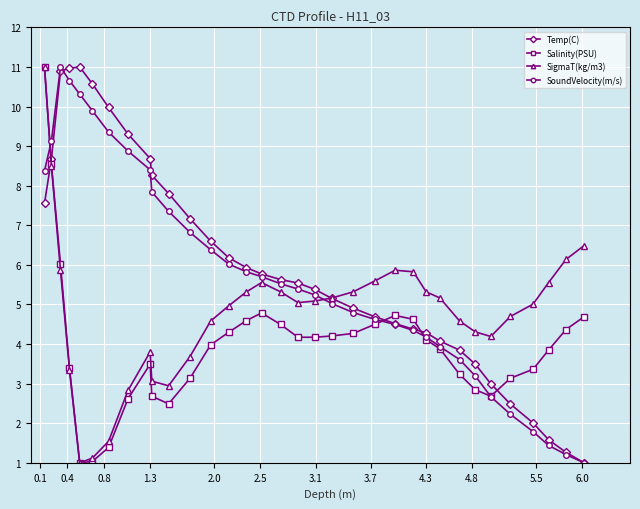

What is the minimum value for SigmaT(kg/m3)?

1.0